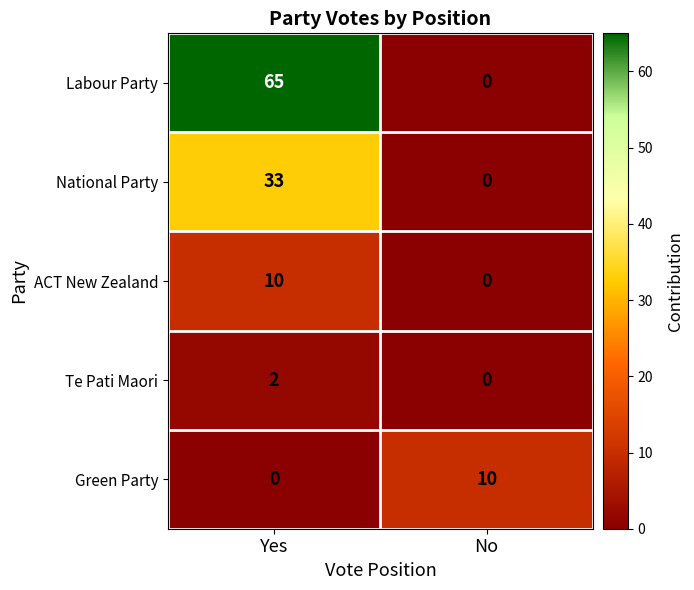

Reading left to right, transcribe all the data shown in this chart.

Labour Party: Yes=65	No=0
National Party: Yes=33	No=0
ACT New Zealand: Yes=10	No=0
Te Pati Maori: Yes=2	No=0
Green Party: Yes=0	No=10